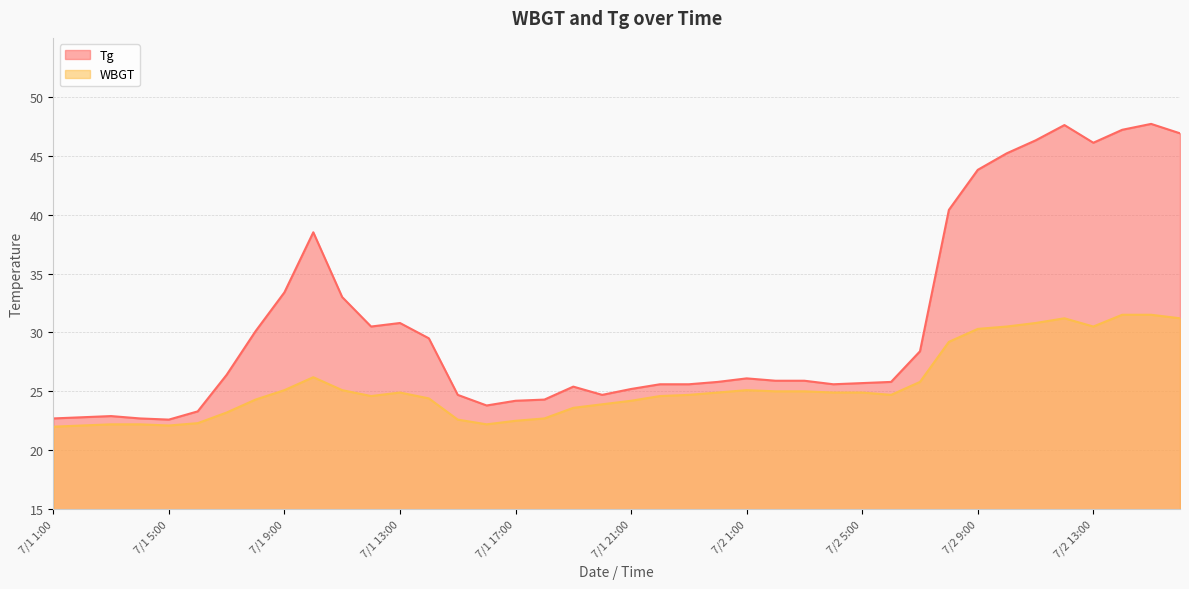

Read the WBGT value at 7/1 19:00.

23.6